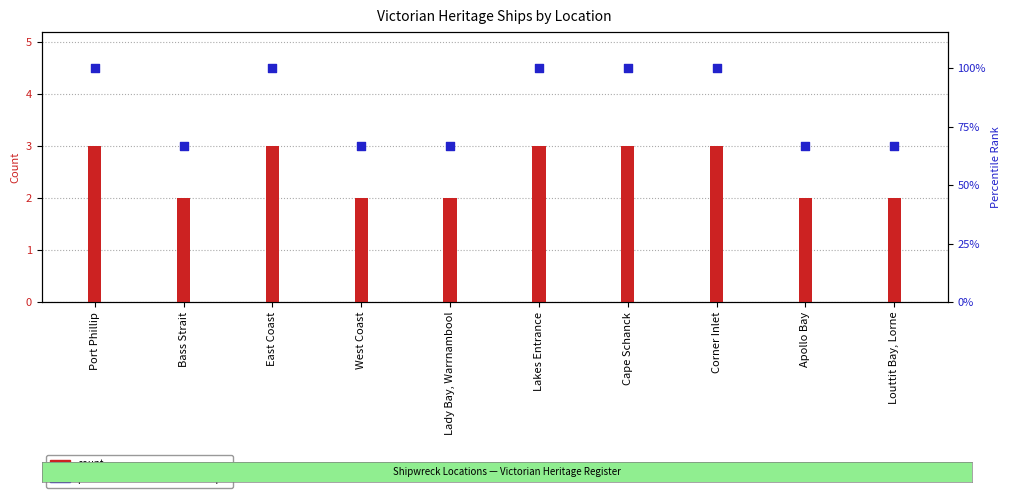

At how many categories does at least one series exceed 3?

5